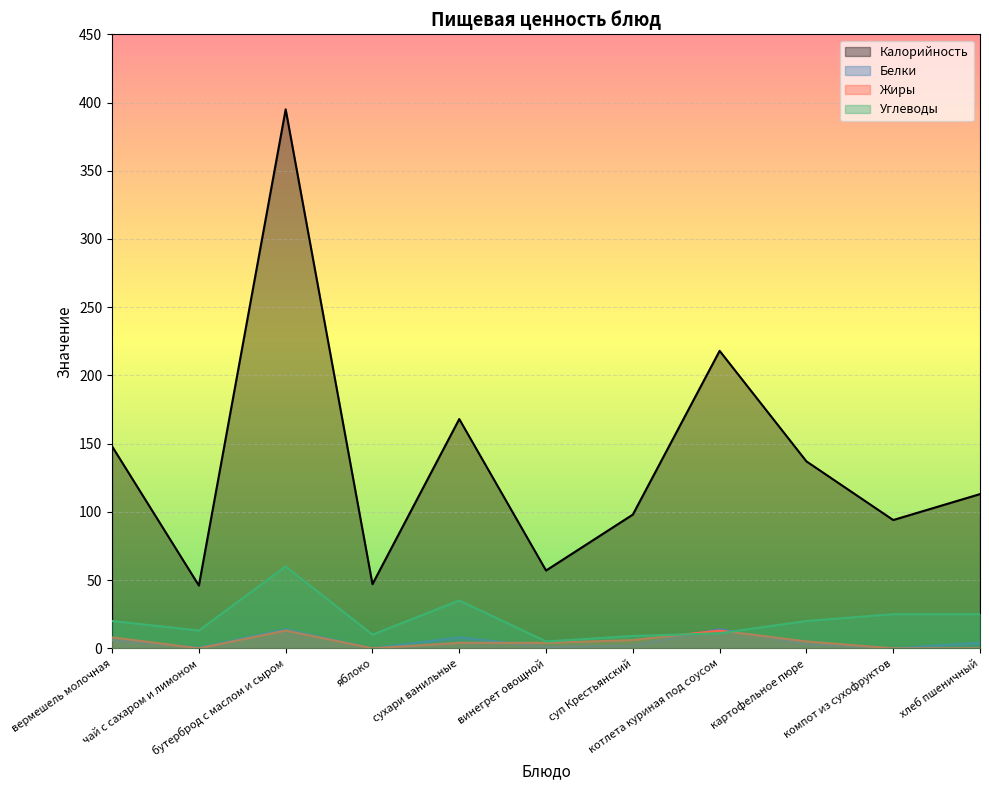

True or false: Калорийность and Жиры intersect in this chart.

False